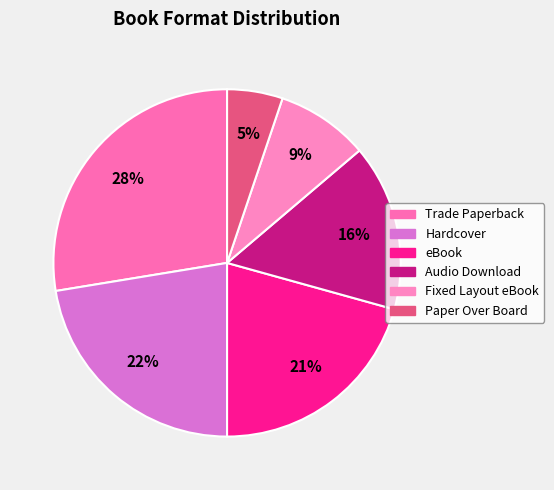

Is it true that Hardcover is 9% of the pie?

False